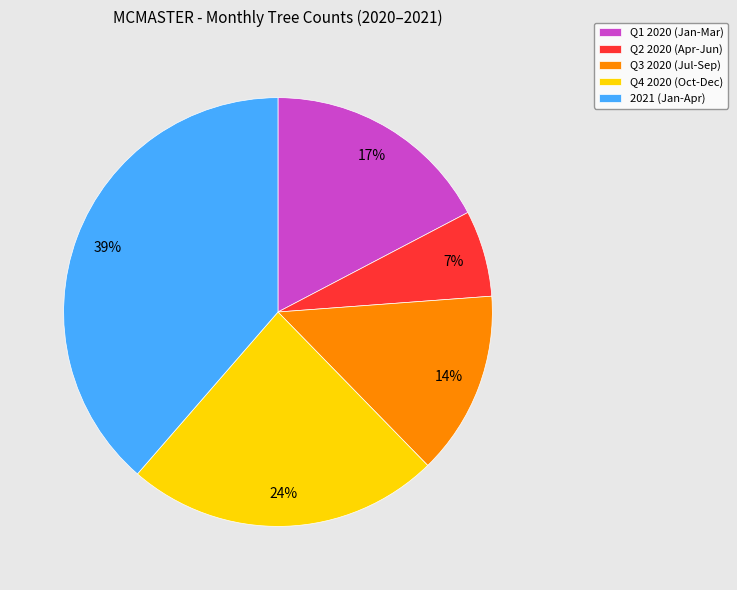

Is the sum of Q1 2020 (Jan-Mar) and Q2 2020 (Apr-Jun) greater than half?

No